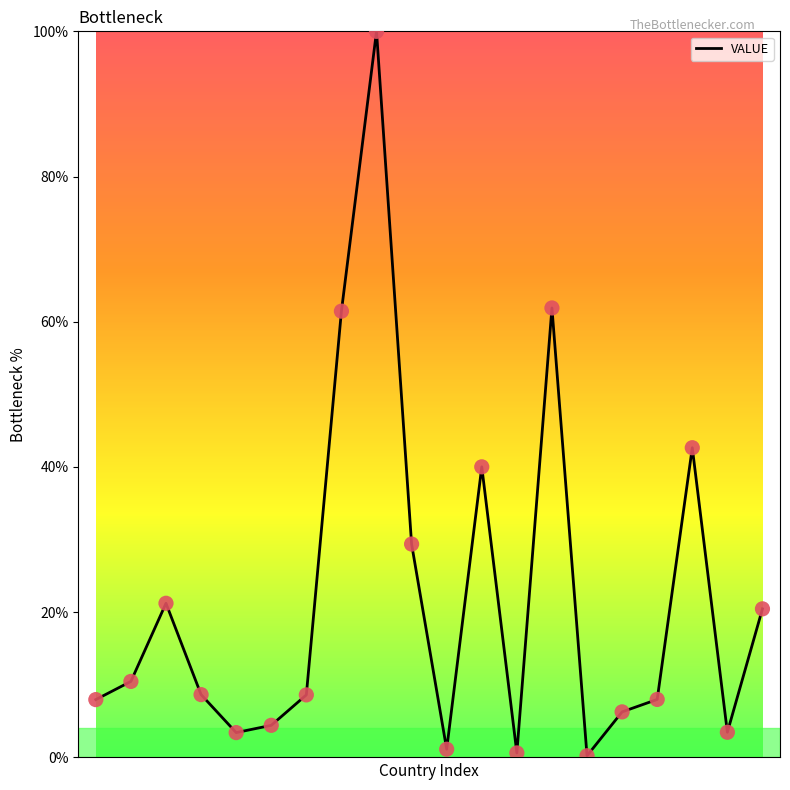

What is the maximum value shown in the chart?

100.0